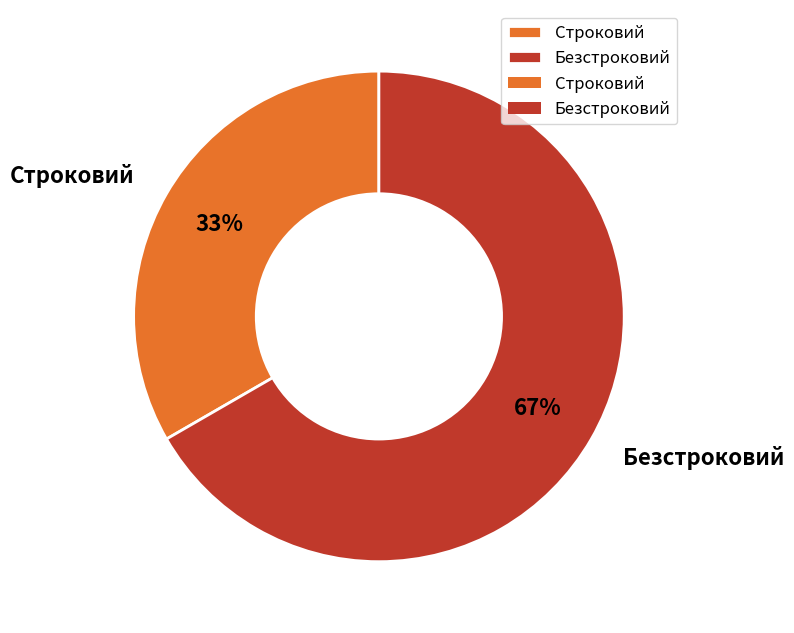

Which category accounts for the majority?

Безстроковий